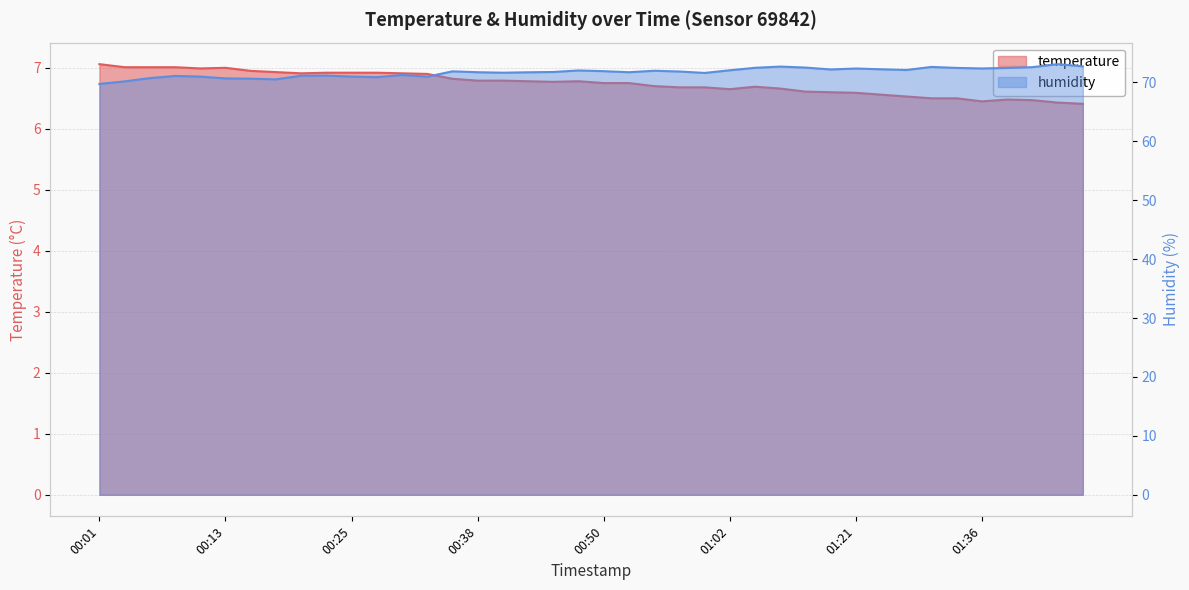

What is the minimum value shown in the chart?

6.4